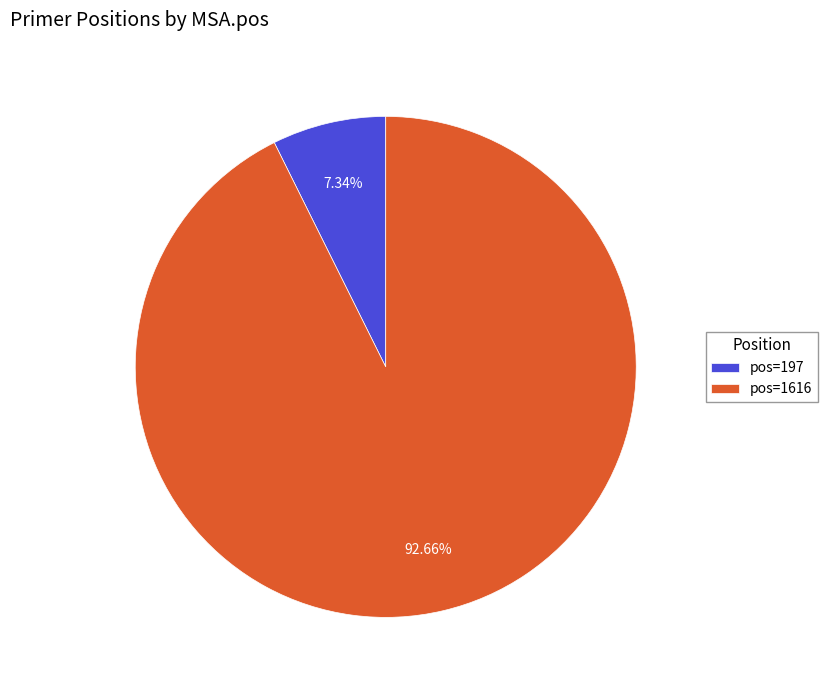

What is the ratio of the value at pos=1616 to the value at pos=197?

12.6